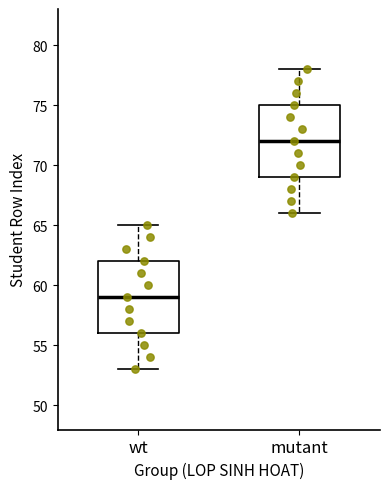

Where does the upper whisker of the box for wt end on the y-axis? The values are not printed on the chart, so give them approximately, as read against the axis.

65